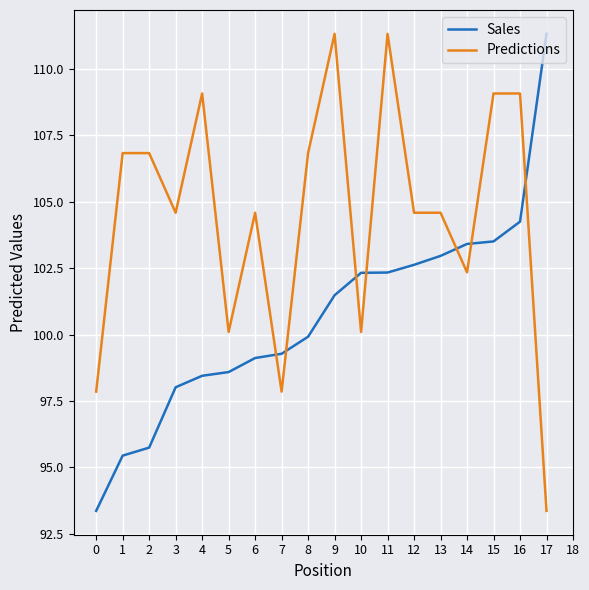

Is the value of Sales at 17 greater than the value of Predictions at 7?

Yes